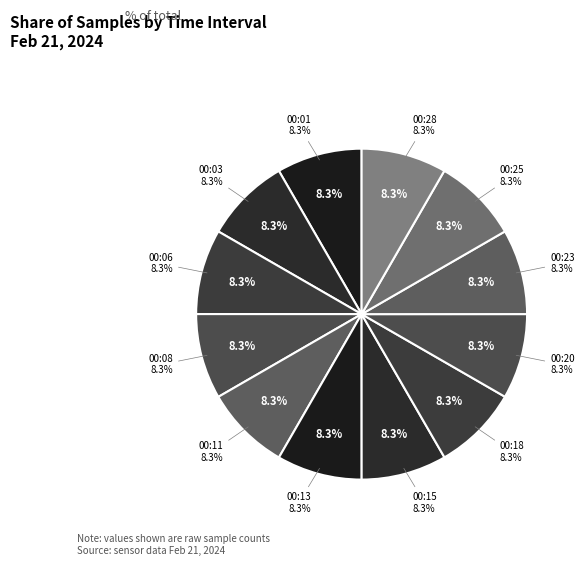

To the nearest percent, what is the combined percentage of 00:20 and 00:28?

17%